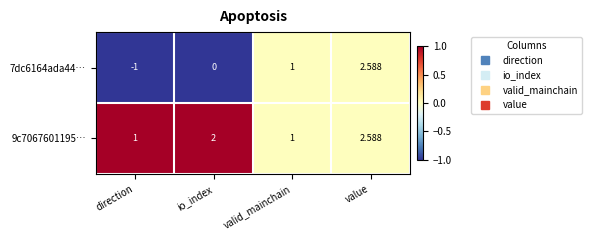

Which series has the largest range (max minus min)?

7dc6164ada44…